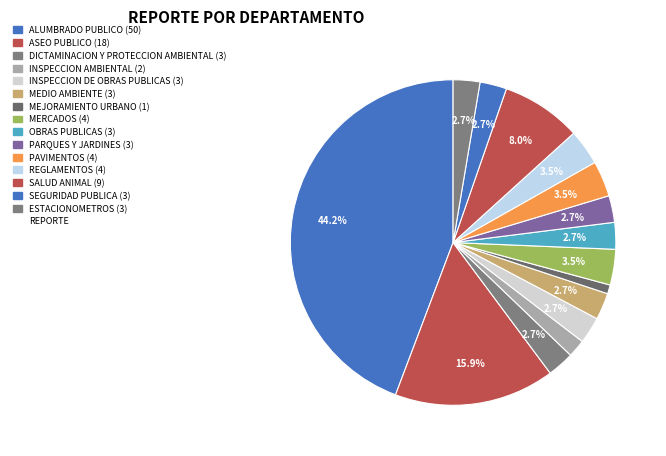

How many segments does this pie chart have?

15